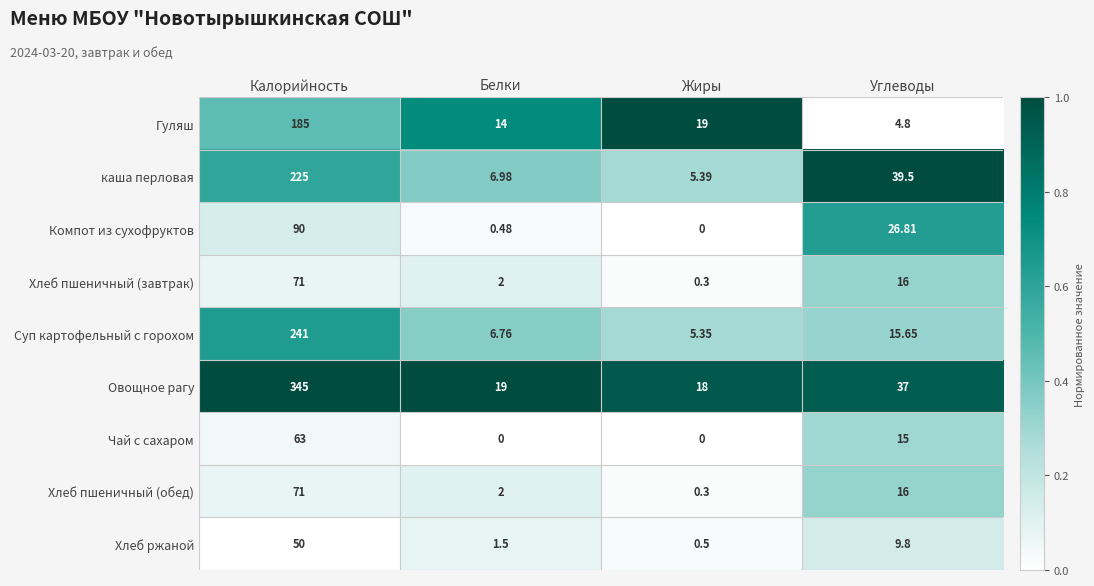

At which label is Чай с сахаром closest to 31?

Углеводы